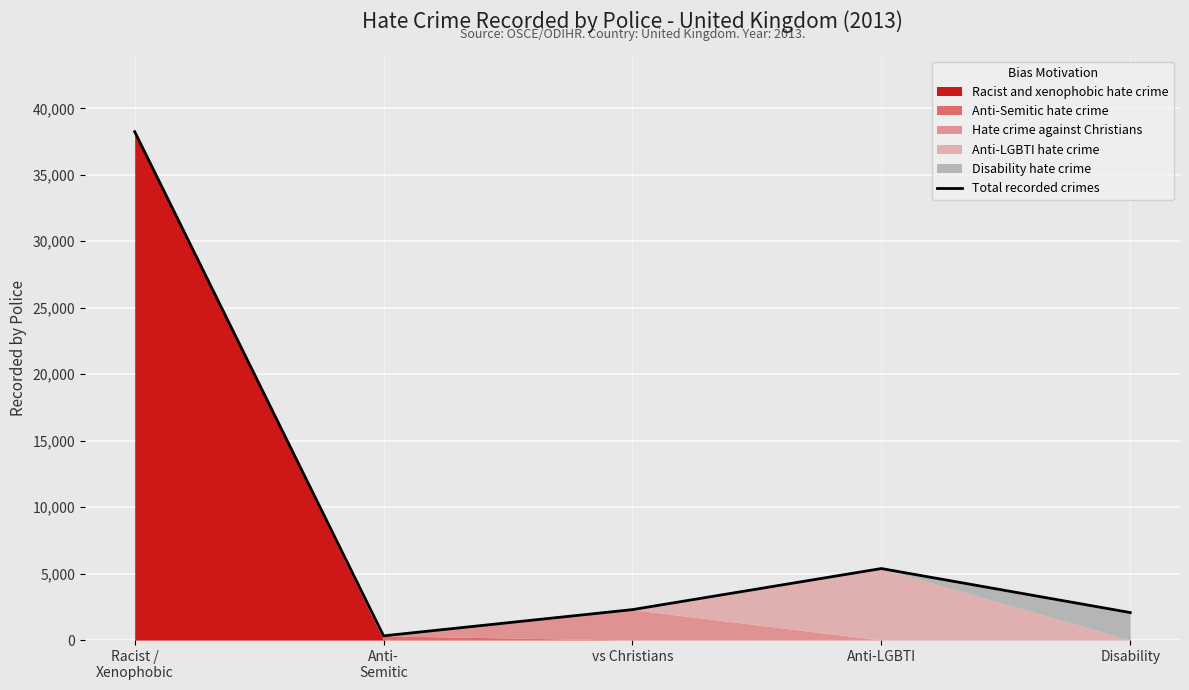

What is the label of the 2nd point from the right?

Anti-LGBTI